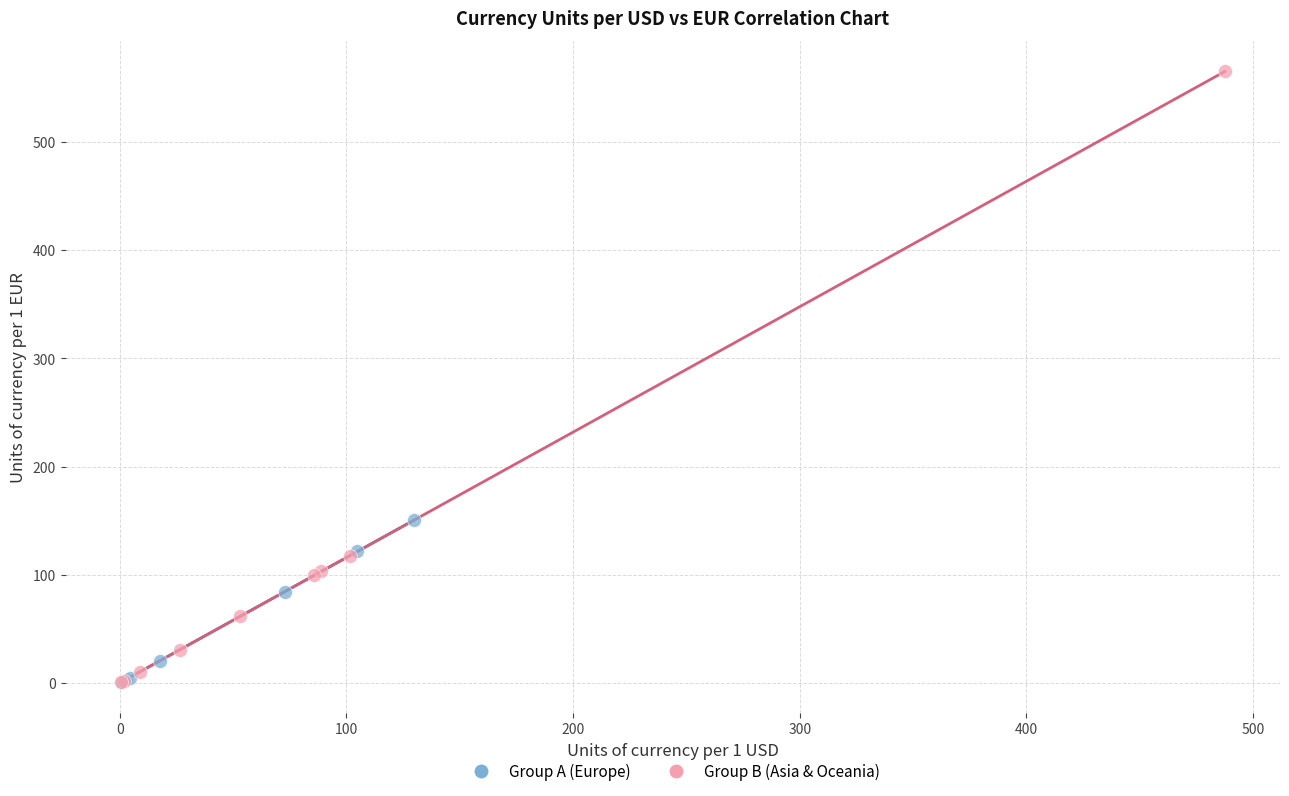

Which series has the largest Y range (max minus min)?

Group B (Asia & Oceania)